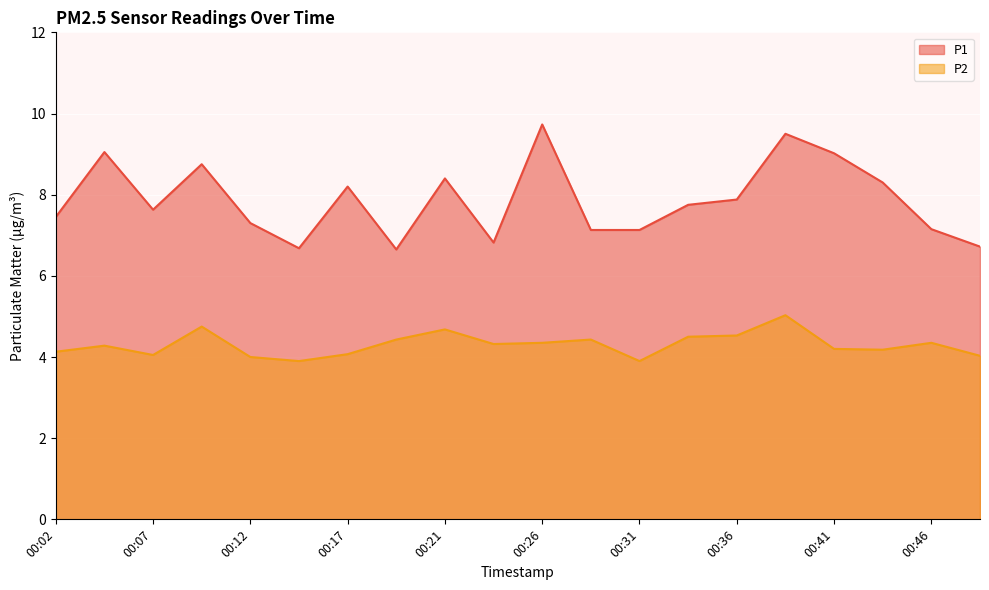

What is the average value of the P1 series?

7.9